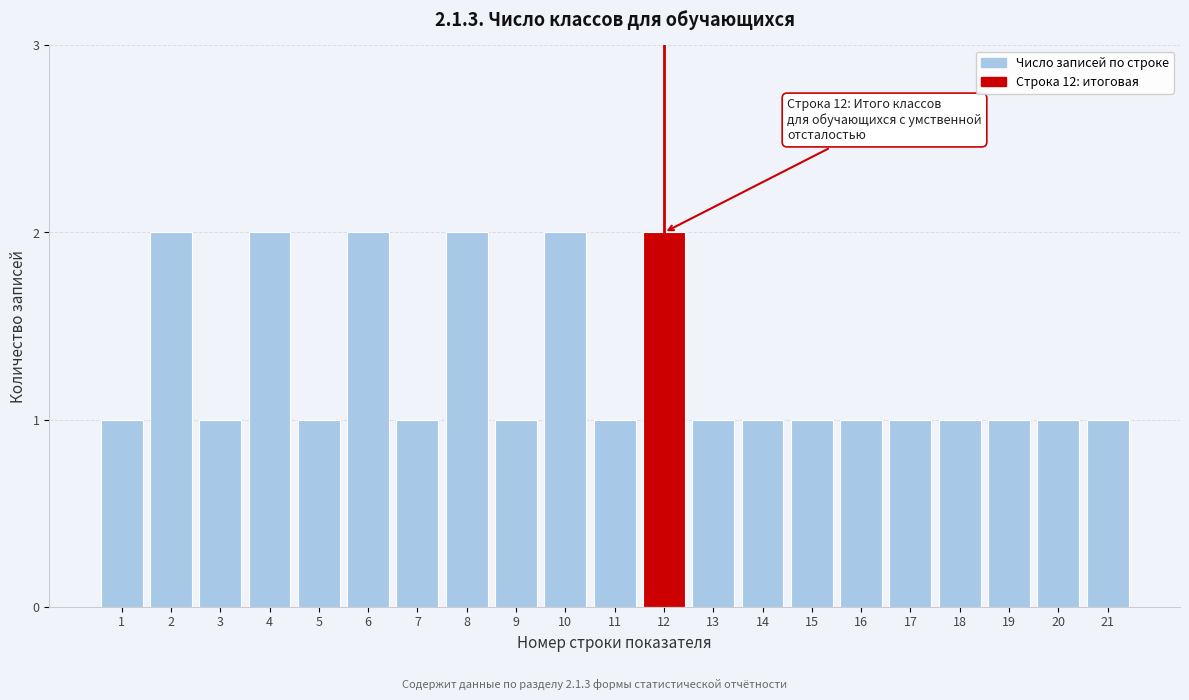

Reading left to right, list all the values displayed in this chart.

1	2	1	2	1	2	1	2	1	2	1	2	1	1	1	1	1	1	1	1	1